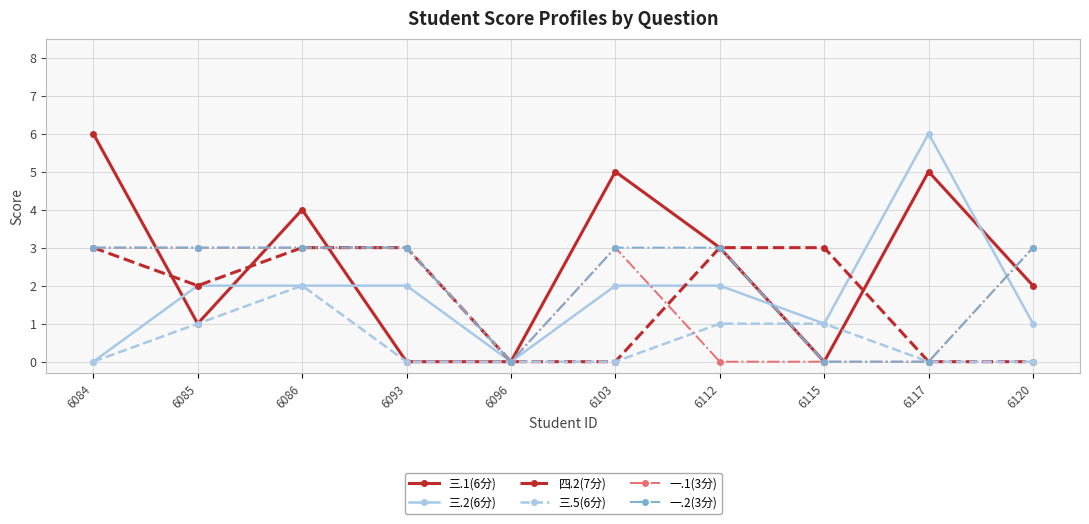

Between which two adjacent categories do 三.2(6分) and 三.1(6分) first intersect?

6084 and 6085